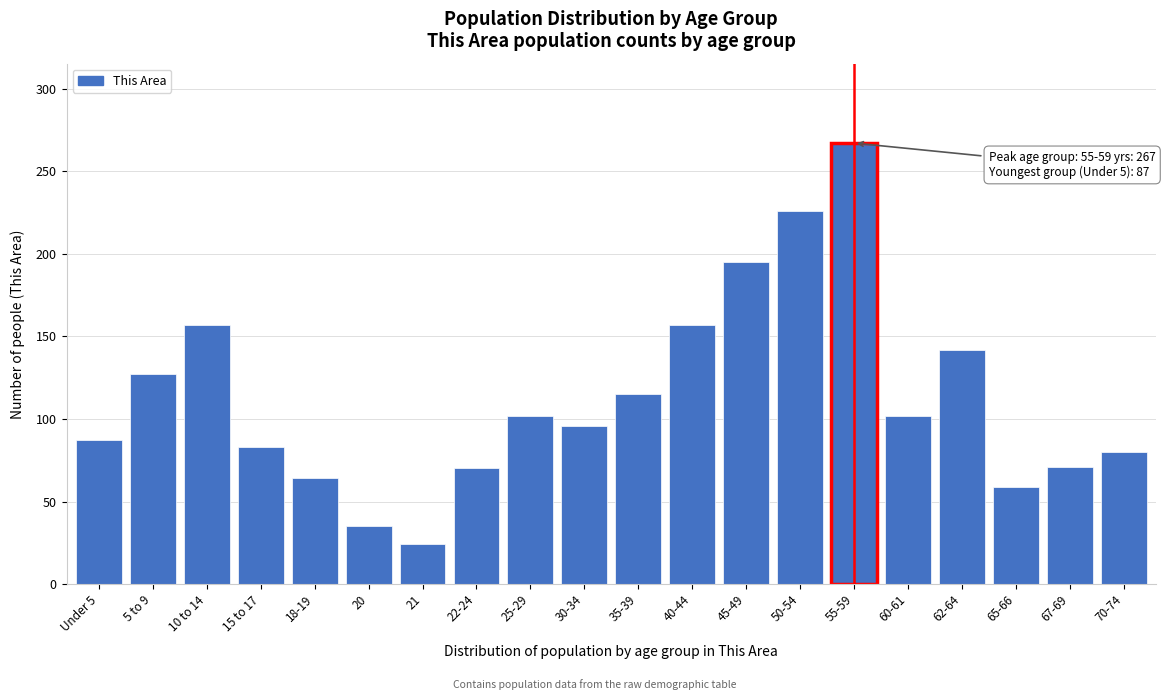

What is the sum of the values at 45-49 and 55-59?

462